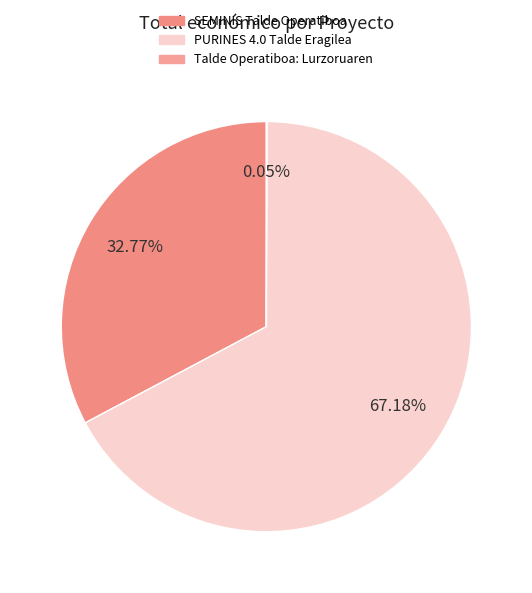

Rank the categories by value from highest to lowest.

PURINES 4.0 Talde Eragilea, SEMINIS Talde Operatiboa, Talde Operatiboa: Lurzoruaren